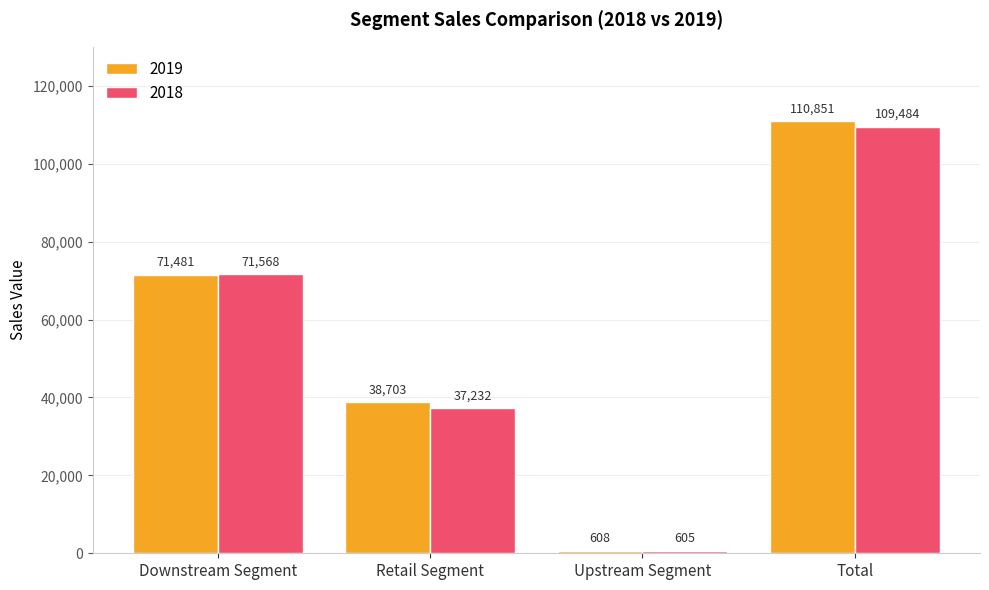

How many groups of bars are there?

4